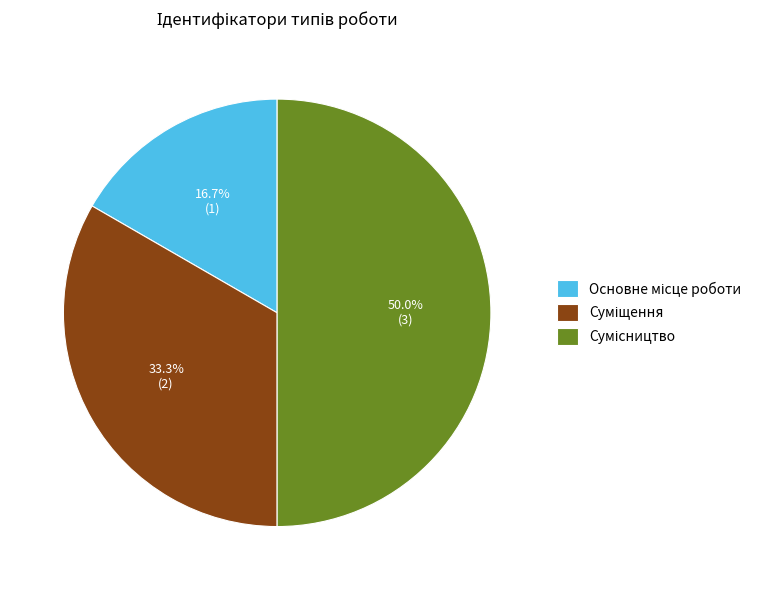

Count the number of slices in the pie.

3